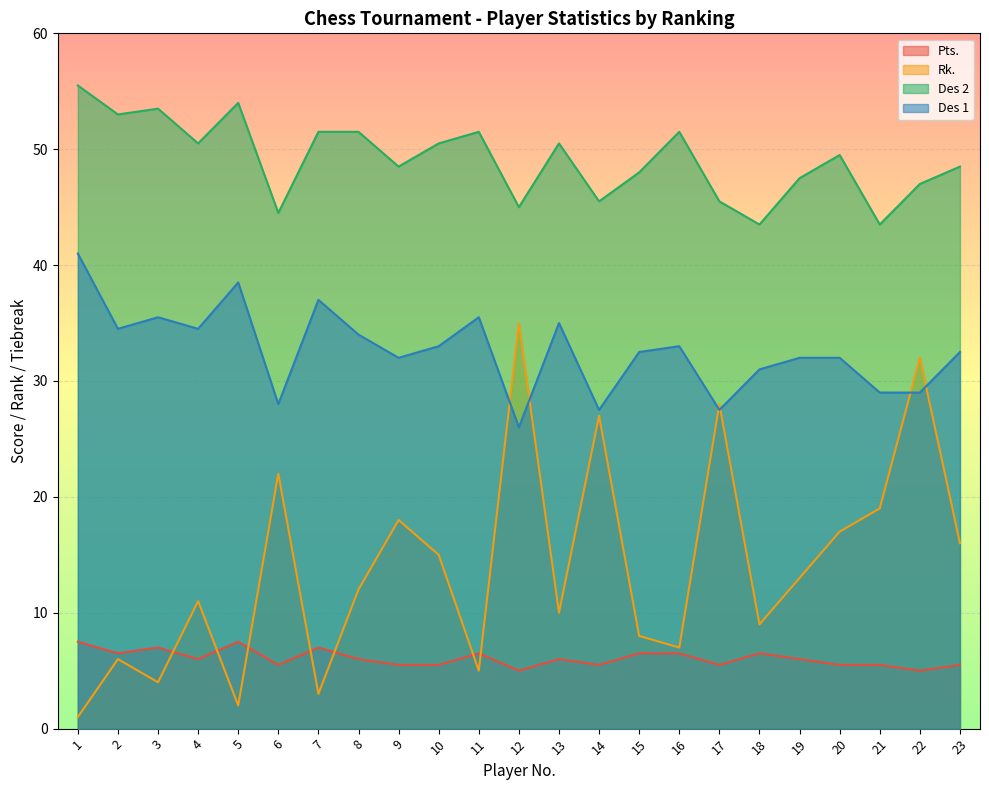

How many data points in Rk. are less than 12?

11